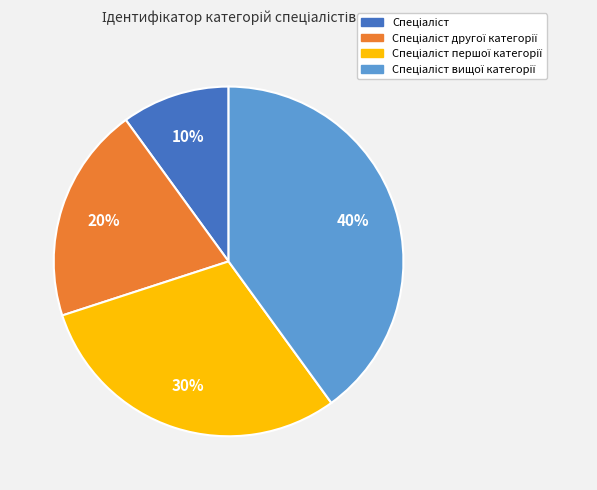

To the nearest percent, what is the average slice percentage?

25%